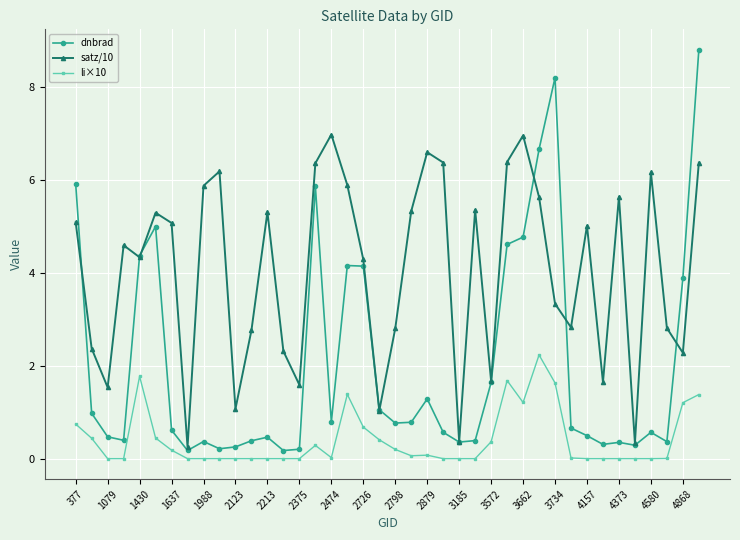

List the series in order of their overall mean, highest first.

satz/10, dnbrad, li×10